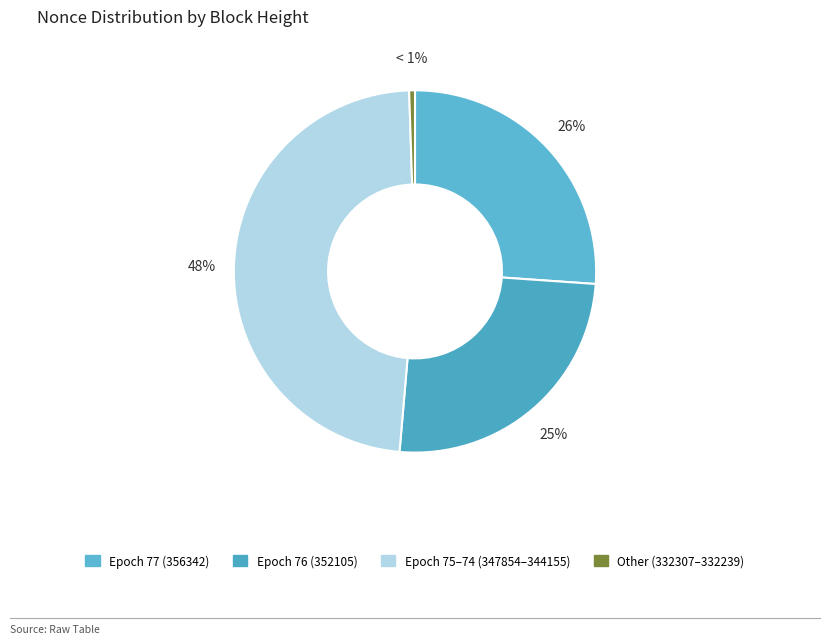

How many slices are in this pie chart?

4